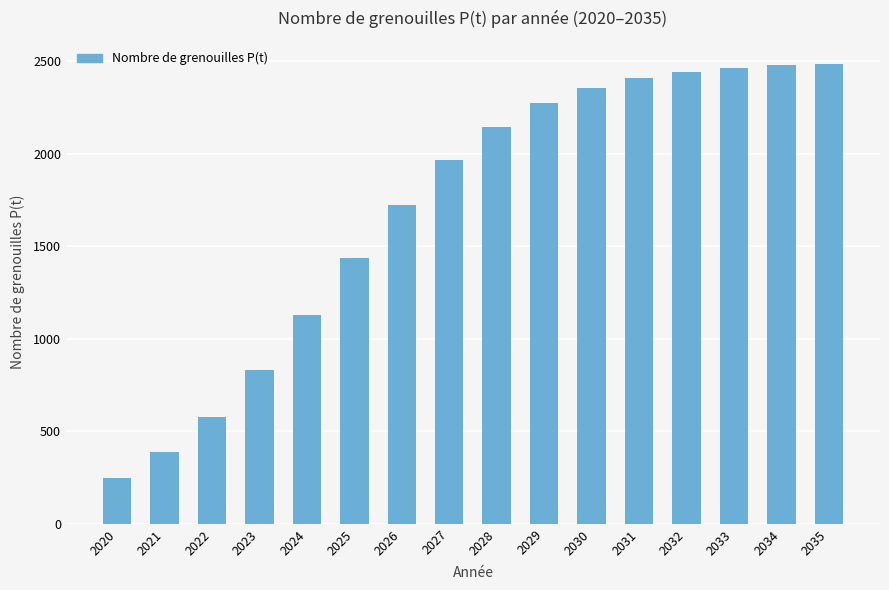

Approximately how many times larger is the value at 2024 compared to 2034?

0.5